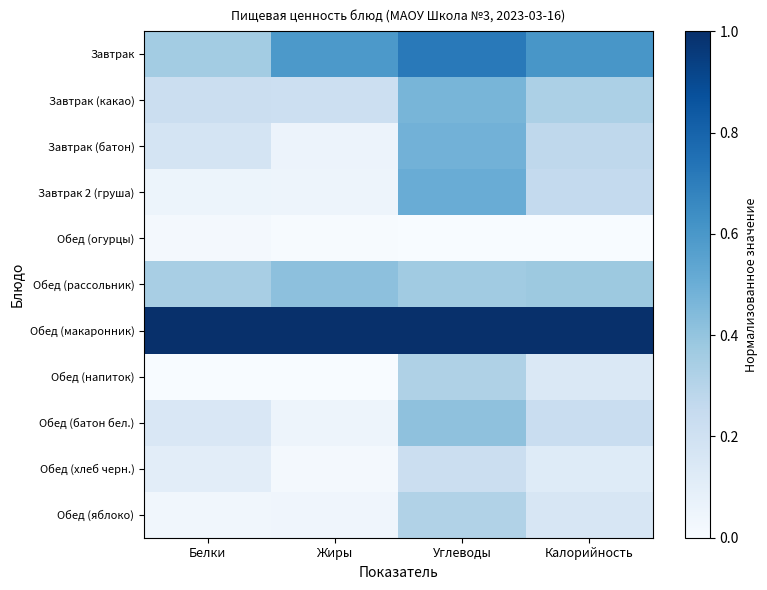

How many categories are shown in the chart?

4